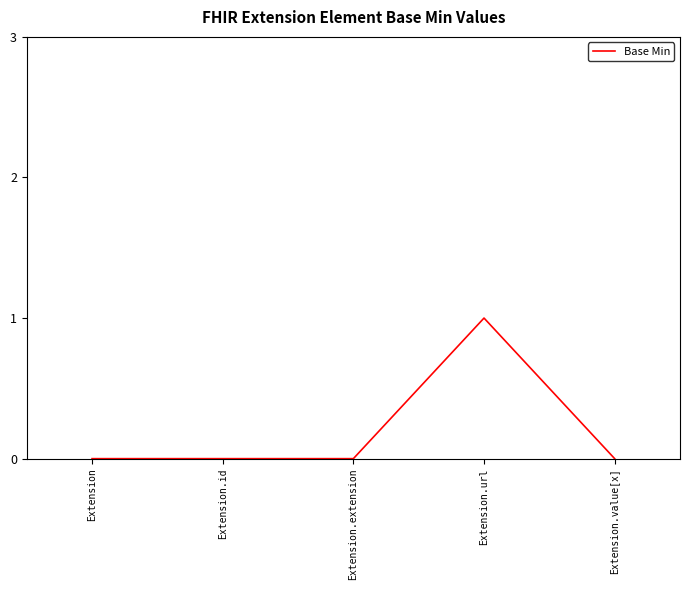

True or false: the data shows 1 at Extension.extension.

False